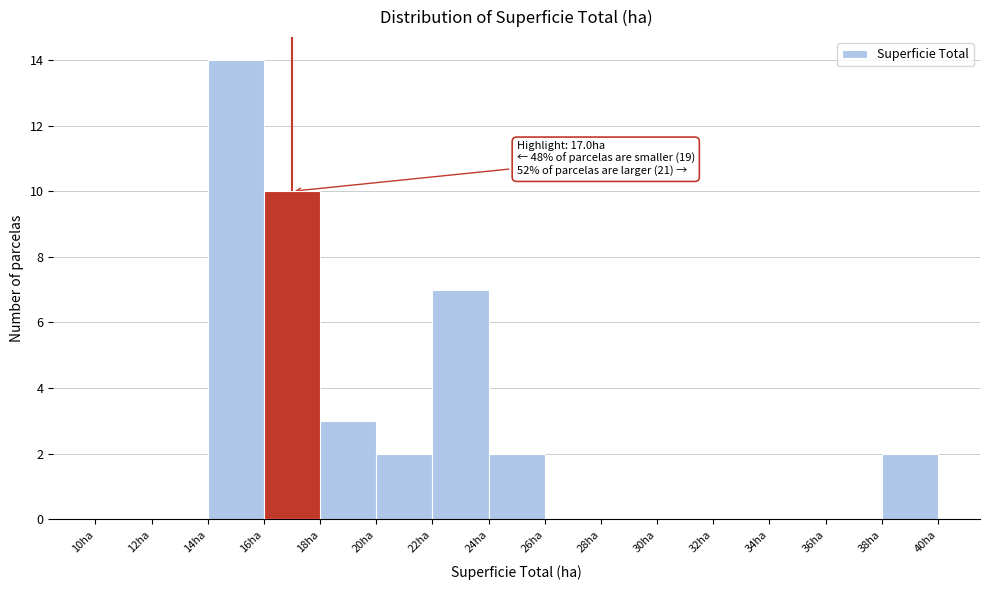

Which range on the x-axis has the tallest bar?

14 to 16